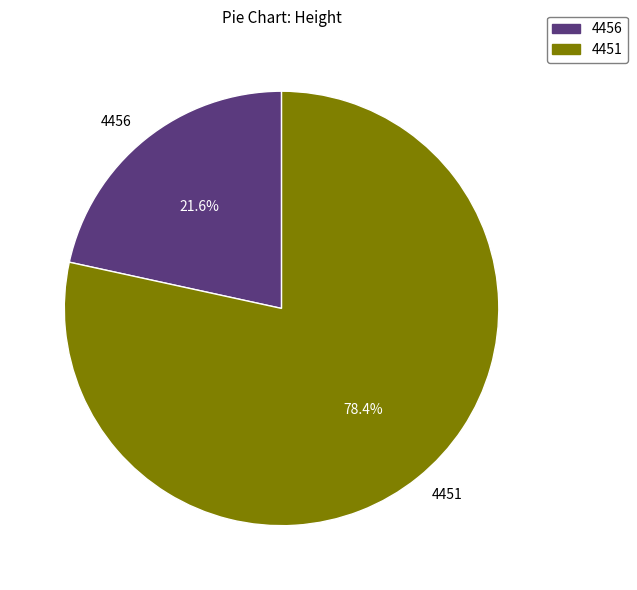

Rank the categories by value from highest to lowest.

4451, 4456